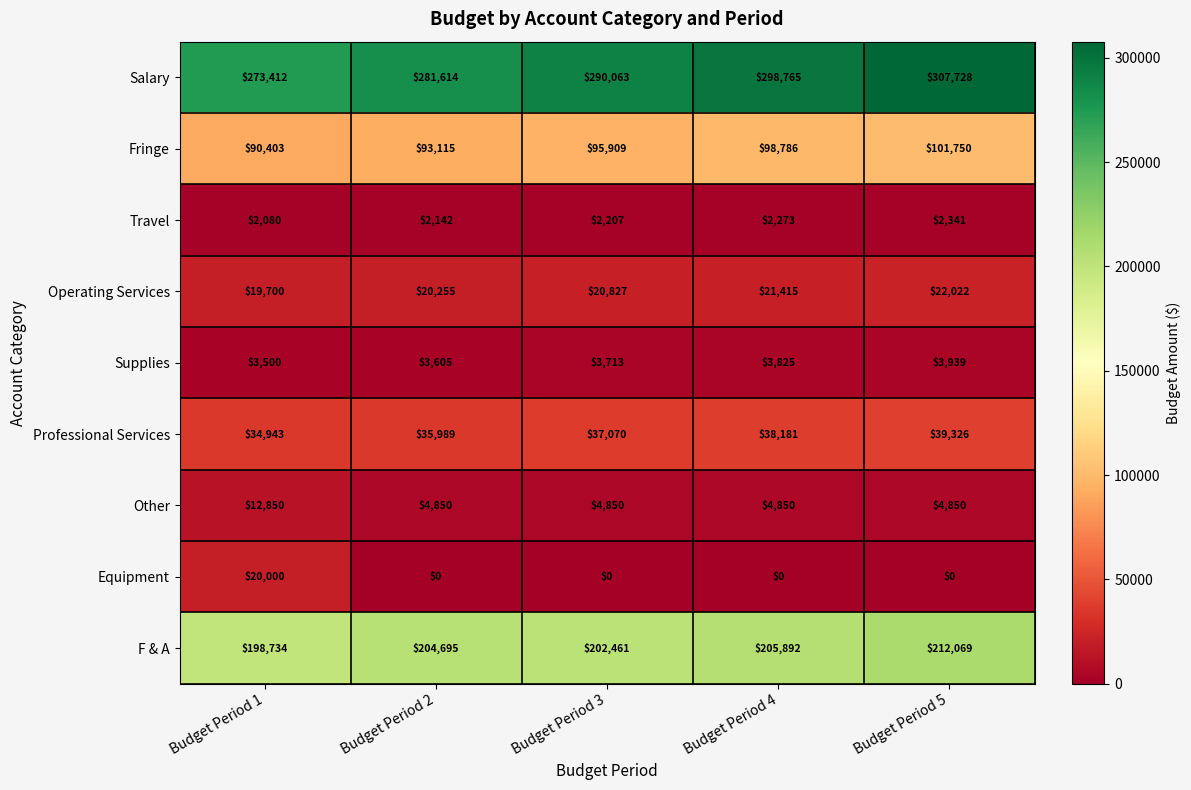

What is the lowest value of the Salary series?

273412